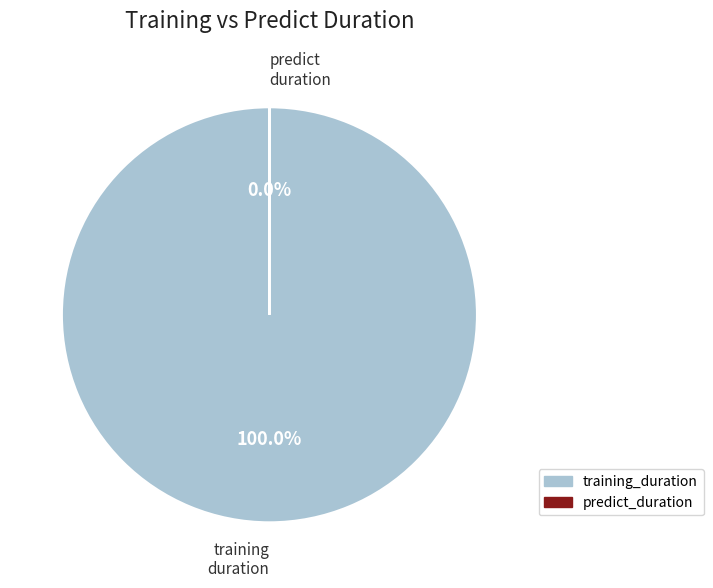

Does training_duration account for over 50% of the chart?

Yes